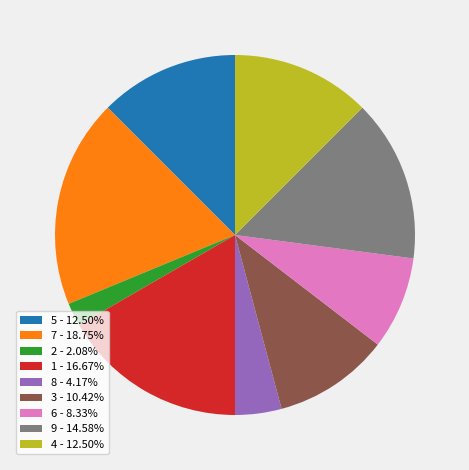

Does 8 - 4.17% represent more than half of the total?

No